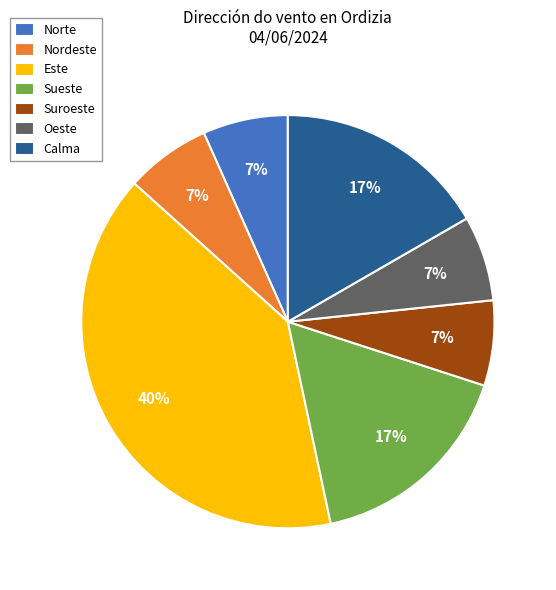

Approximately how many times larger is the value at Calma compared to Este?

0.4